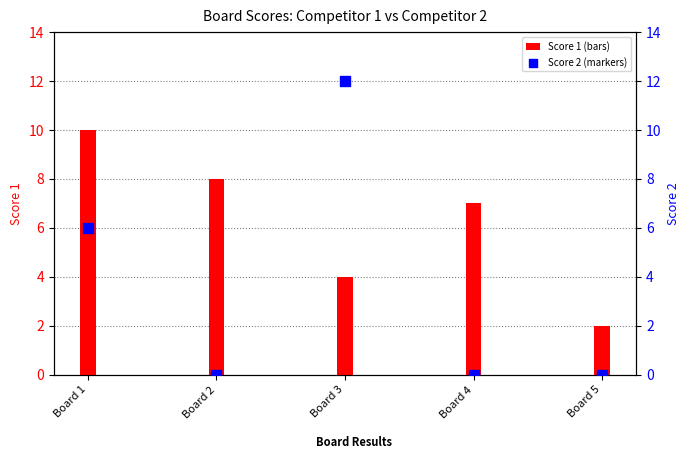

Which series reaches the minimum Y coordinate?

Score 2